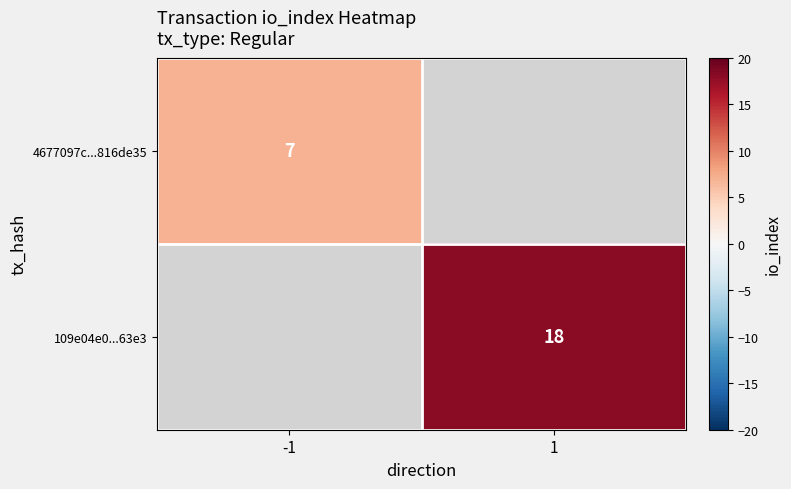

The value of 109e04e0...63e3 at 1 is 28. True or false?

False